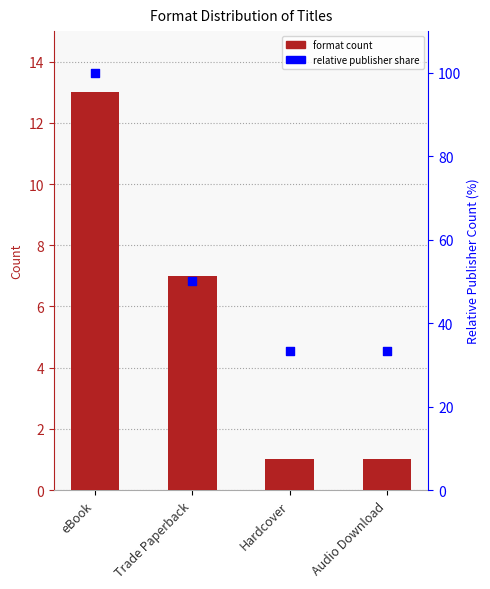

Which has a higher value, eBook or Audio Download?

eBook